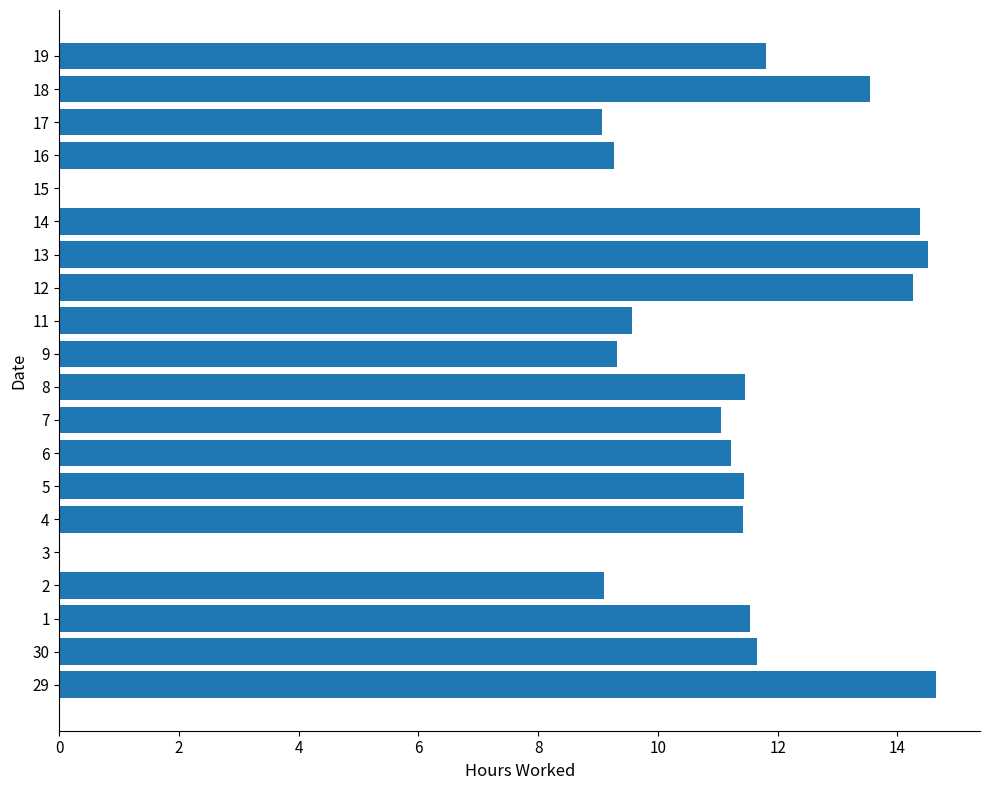

What is the sum of all values?

209.2